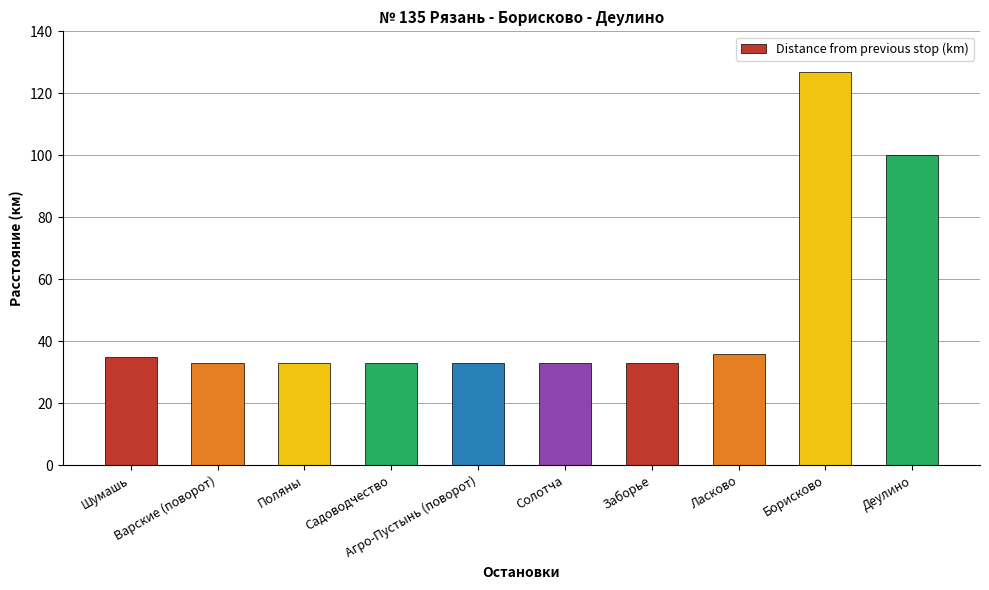

What is the maximum value shown in the chart?

127